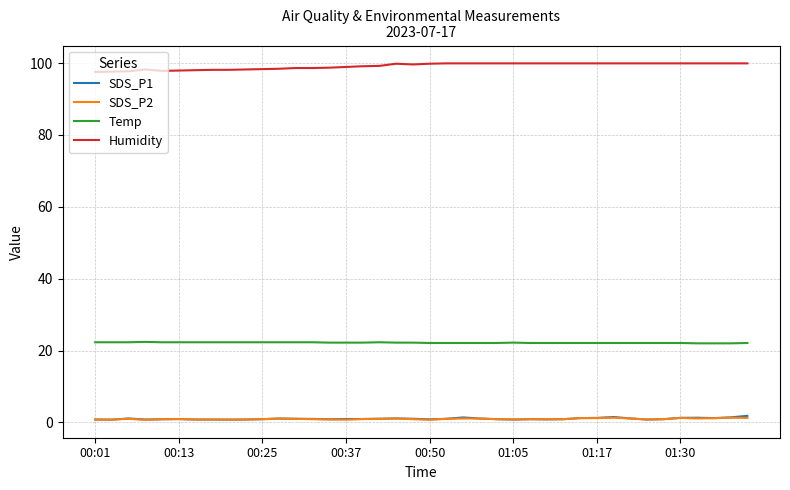

What are all the series names shown in the legend?

SDS_P1, SDS_P2, Temp, Humidity